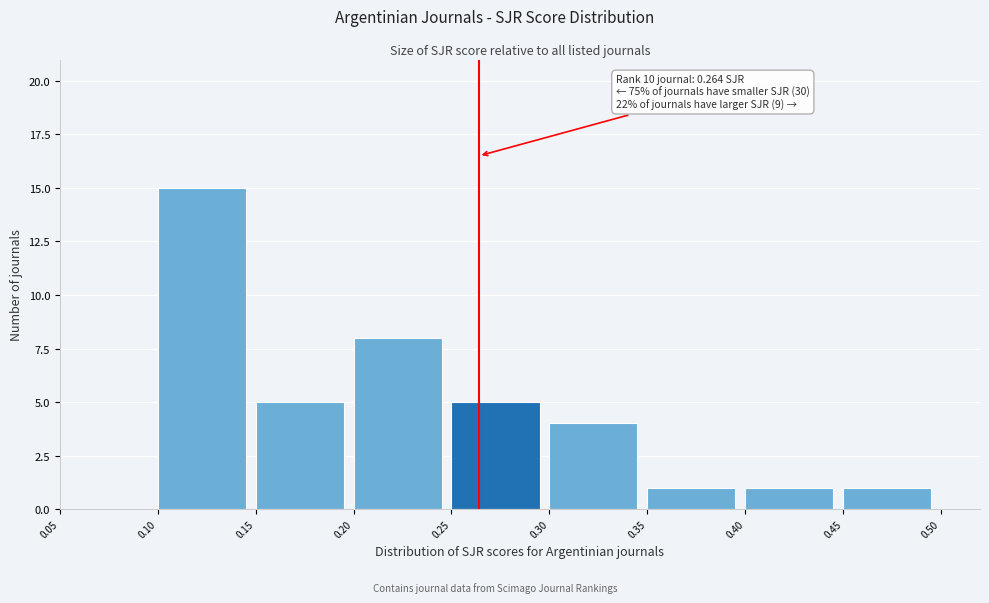

Over which range of the x-axis is the bar tallest?

0.10 to 0.15